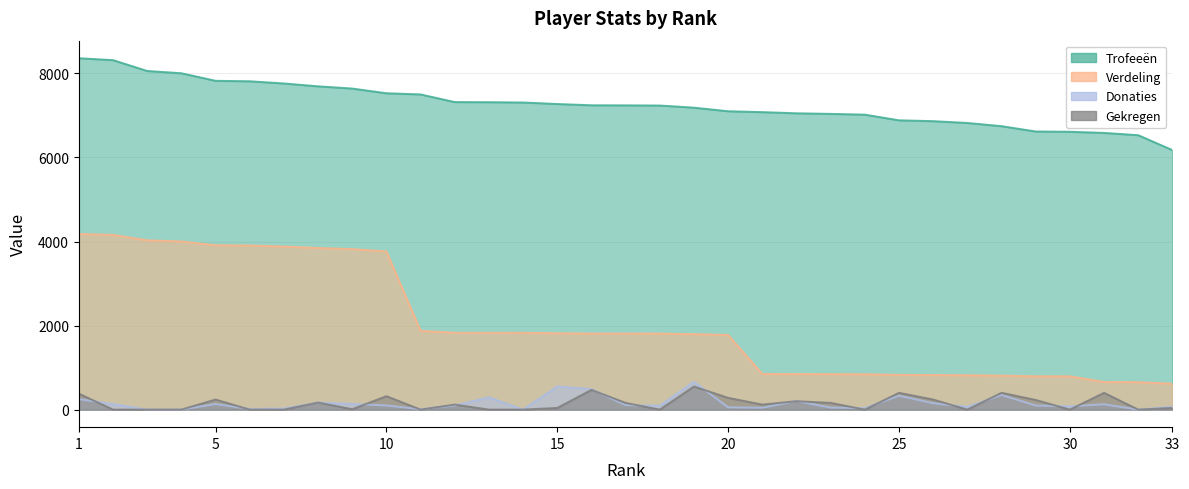

What is the difference between the Donaties values at 12 and 10?

3